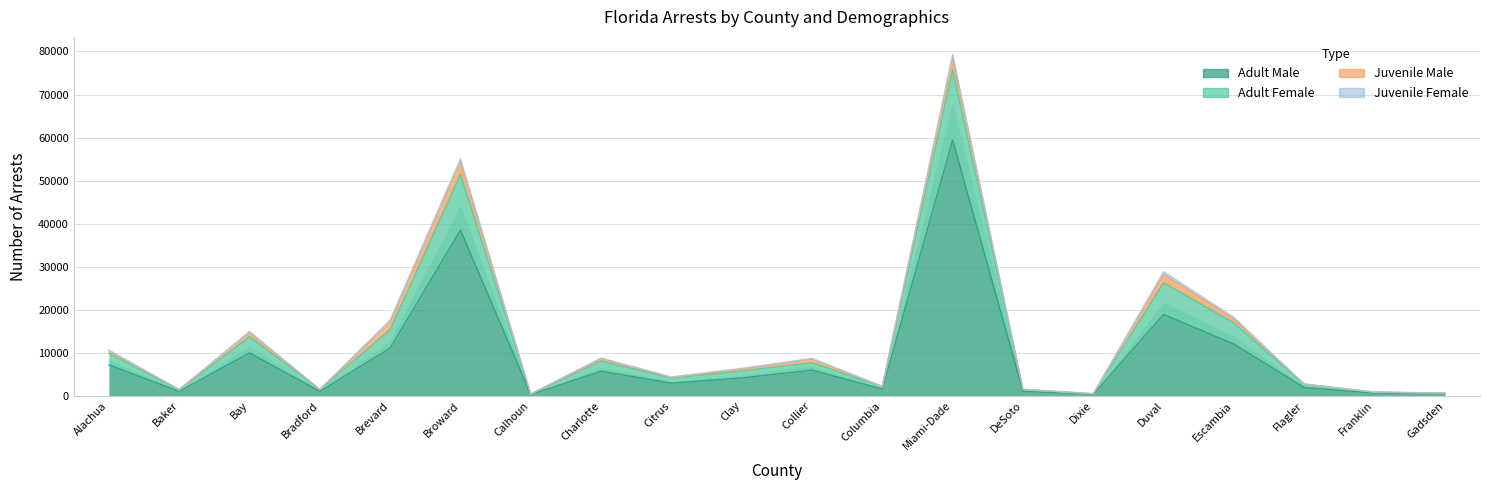

True or false: Adult Male and Adult Female cross at least once.

False